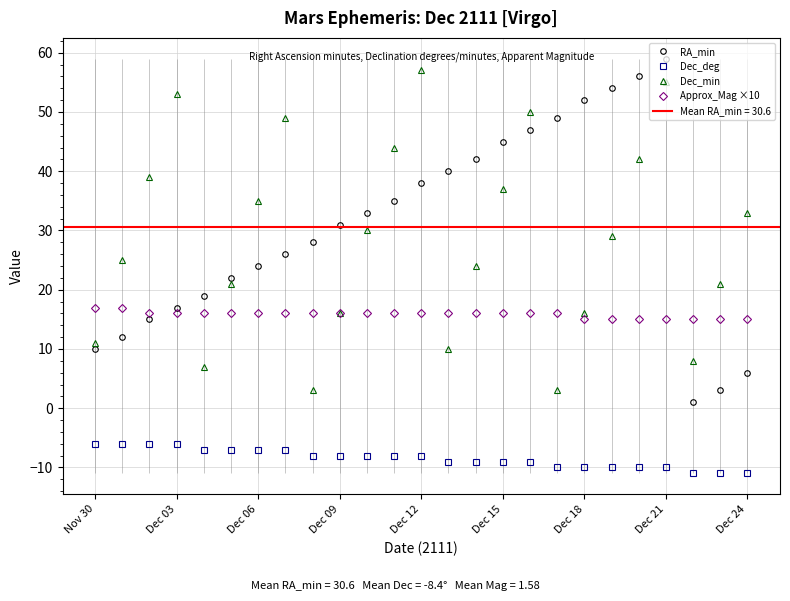

What is the sum of all Dec_deg values?

-211